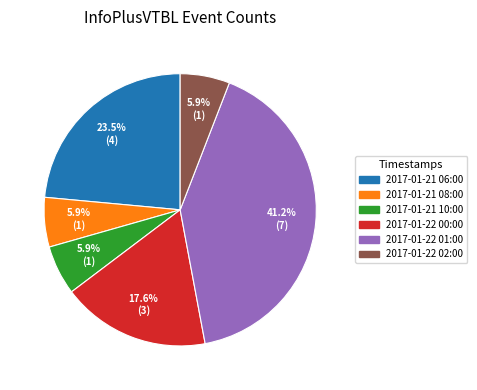

Combined, do 2017-01-22 00:00 and 2017-01-22 01:00 account for over 50%?

Yes